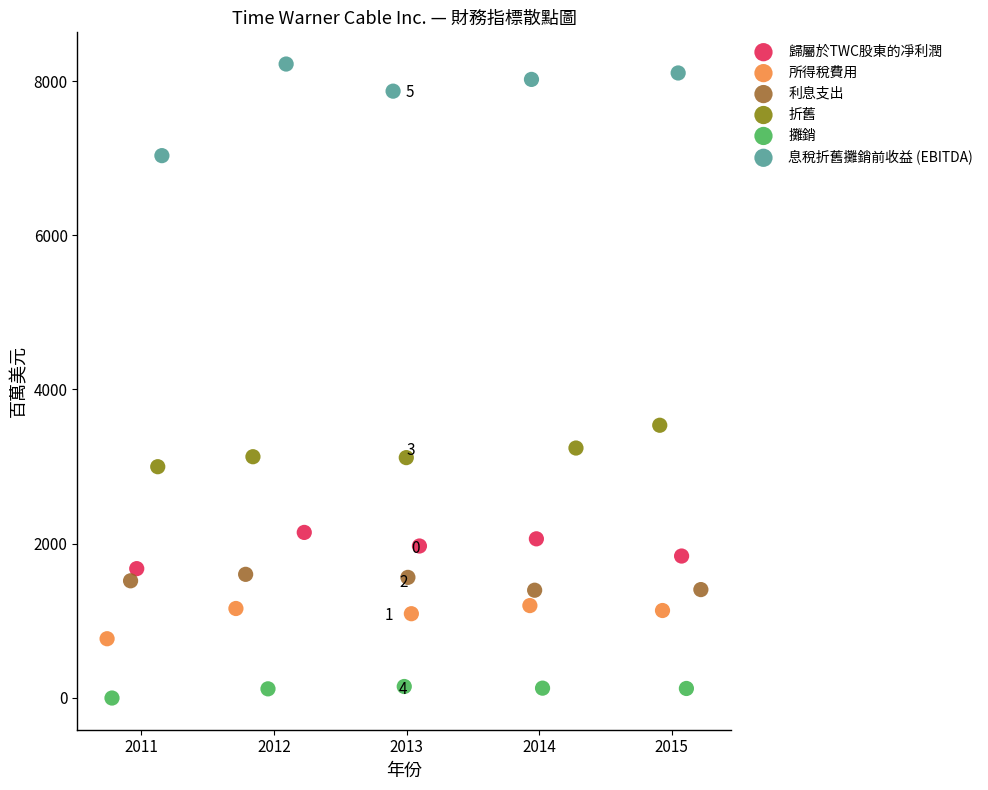

Which series contains the highest Y value?

息稅折舊攤銷前收益 (EBITDA)